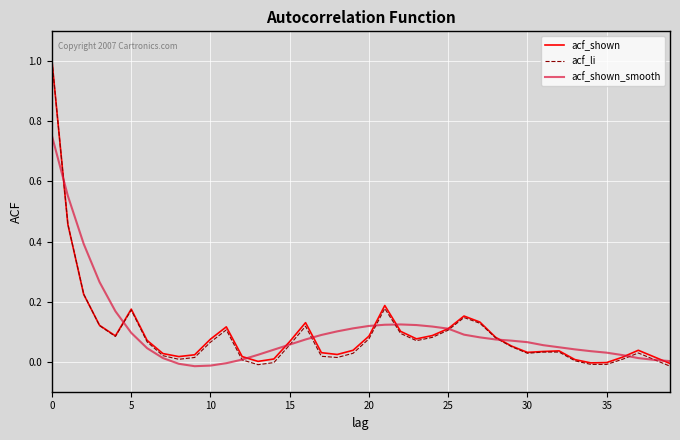

What is the greatest value displayed?

1.0